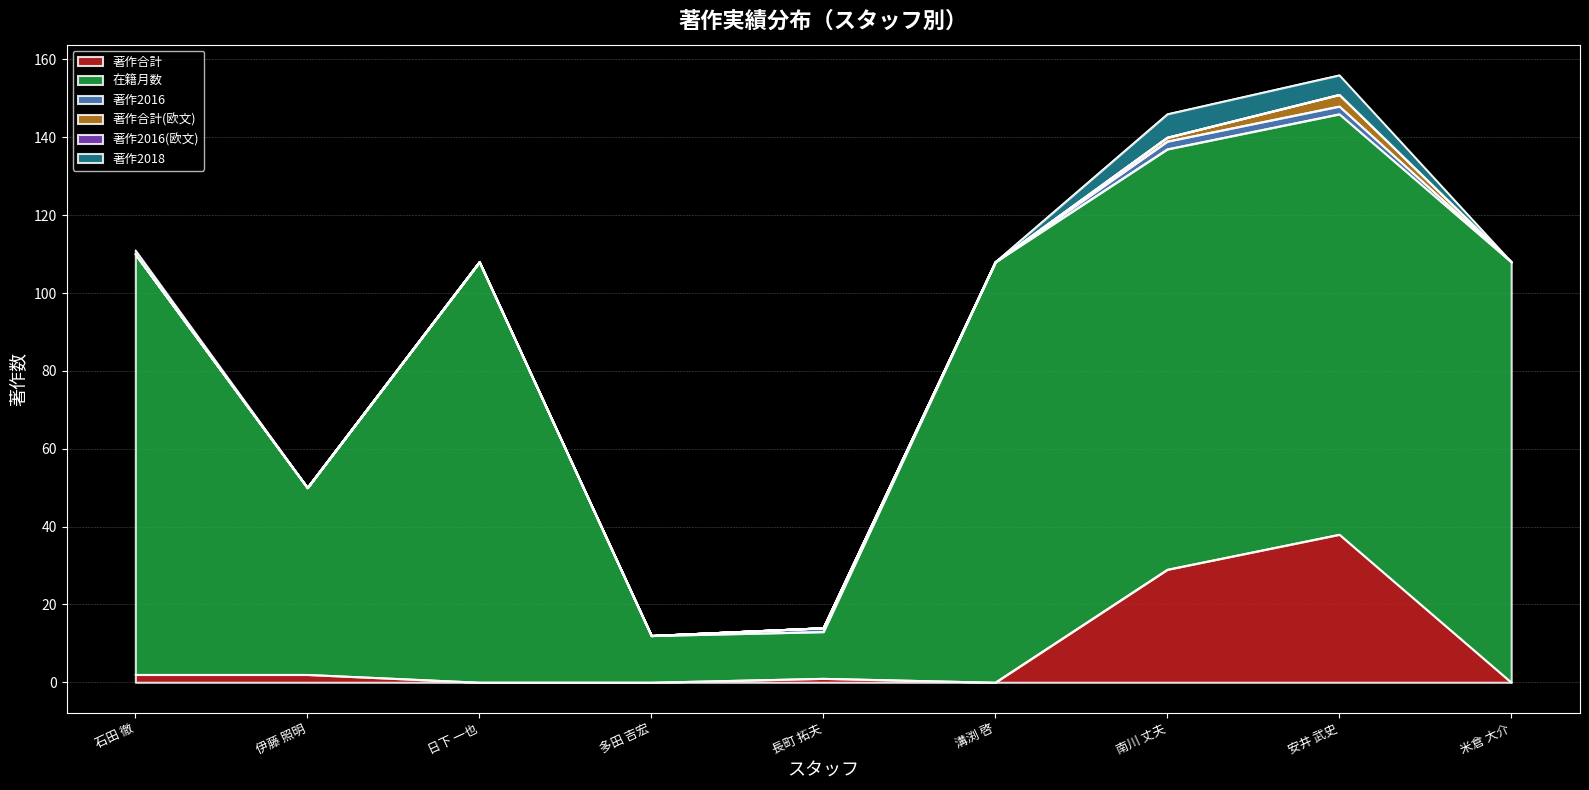

What is the greatest value displayed?

108